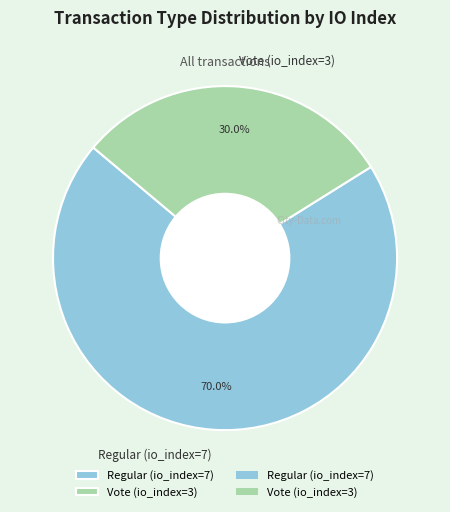

Rank the categories by value from highest to lowest.

Regular (io_index=7), Vote (io_index=3)